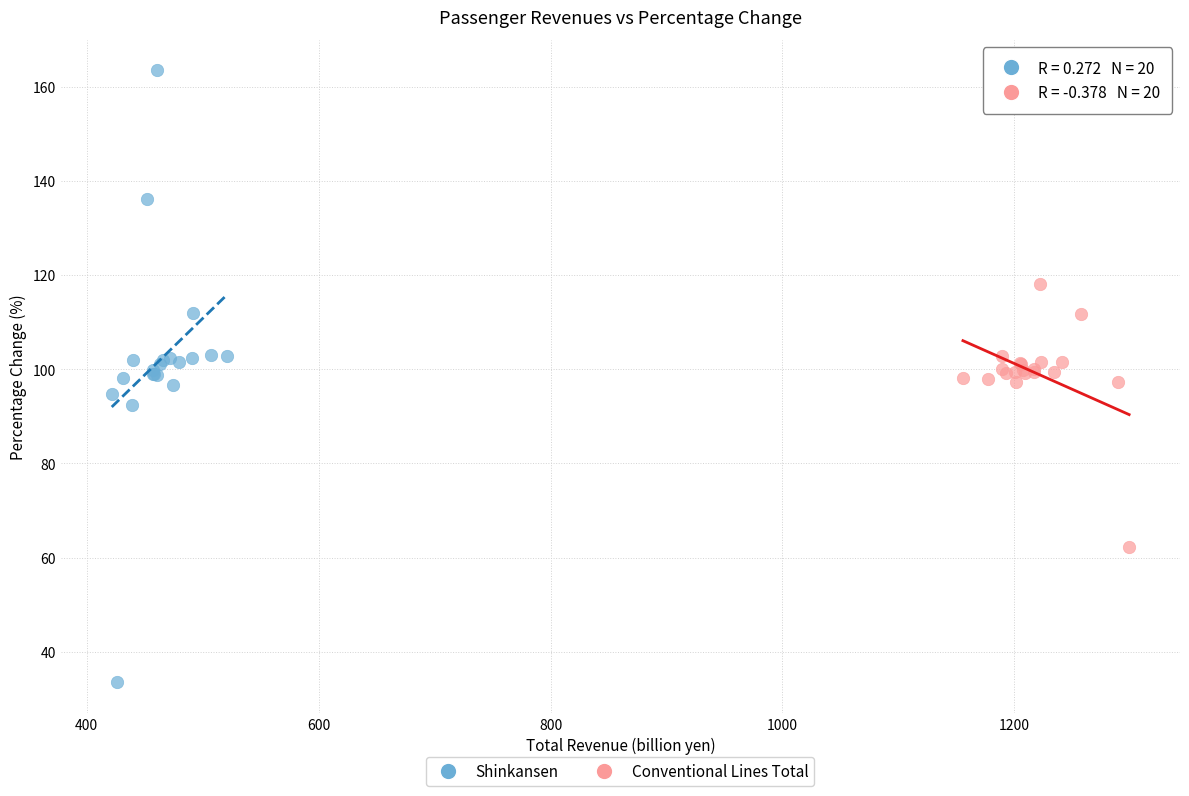

Which series reaches the minimum Y coordinate?

Shinkansen